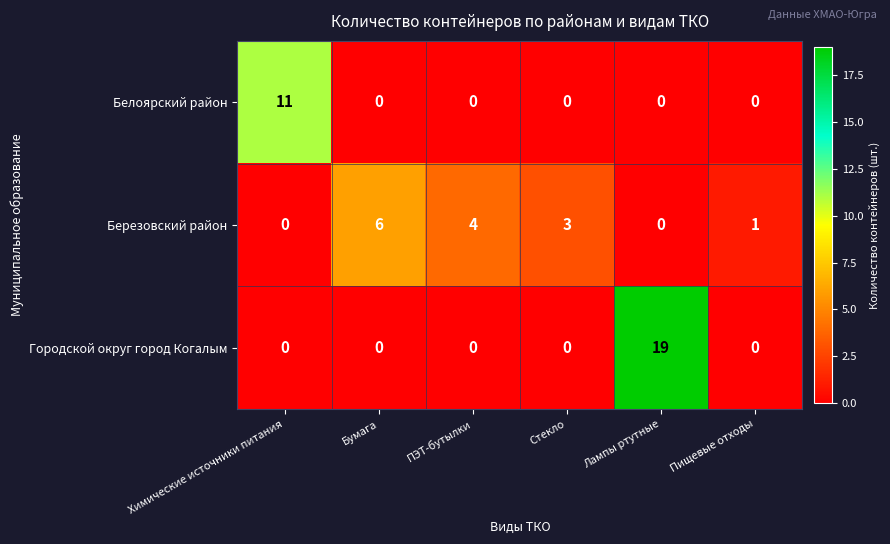

What is the maximum value for Городской округ город Когалым?

19